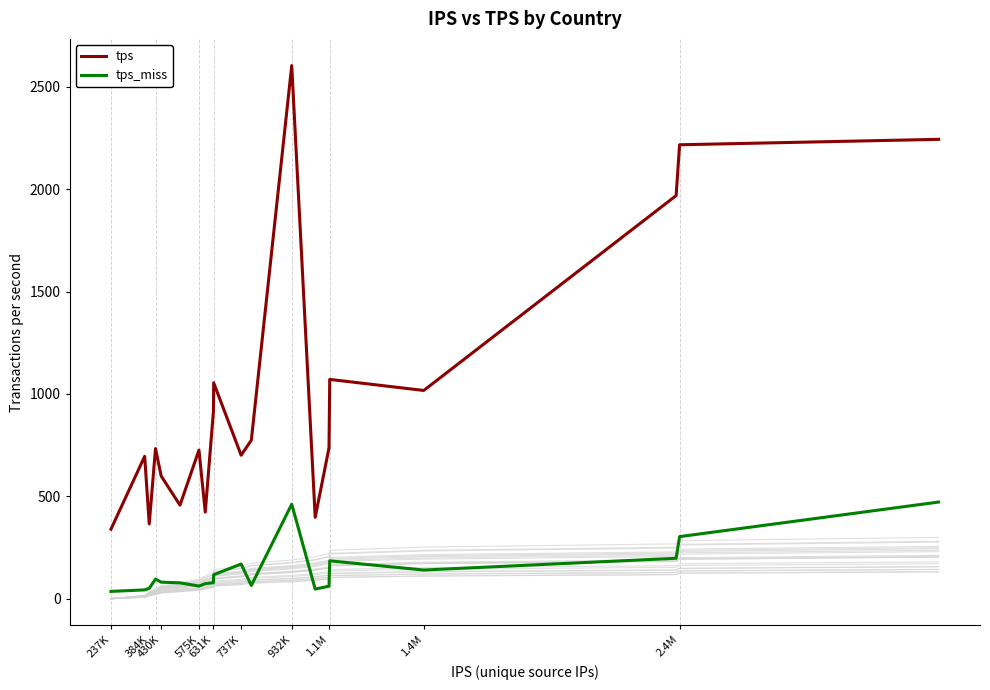

The value of tps_miss at 737K is 79.4. True or false?

False